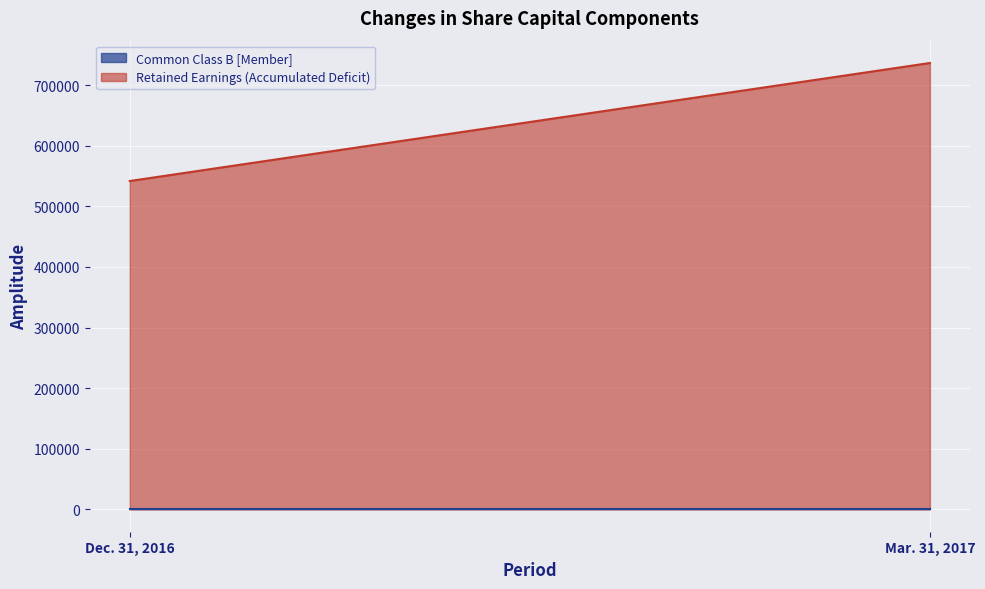

What is the average value of the Retained Earnings (Accumulated Deficit) series?

639216